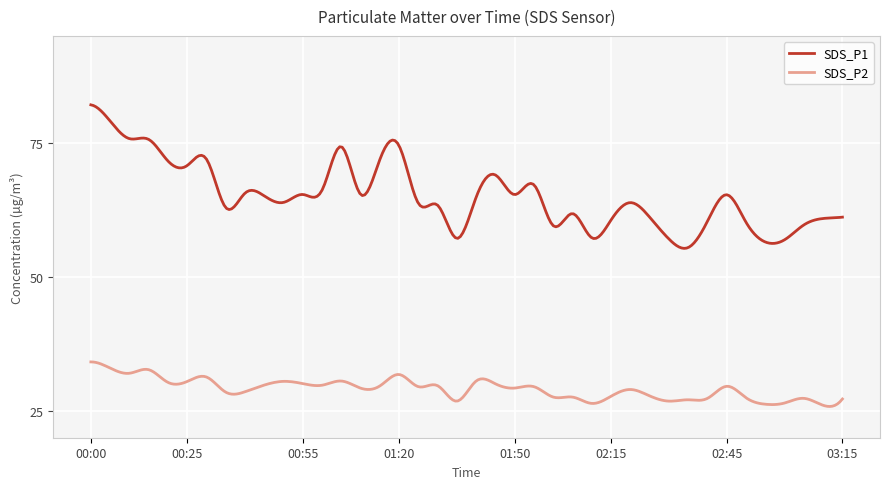

What are all the series names shown in the legend?

SDS_P1, SDS_P2